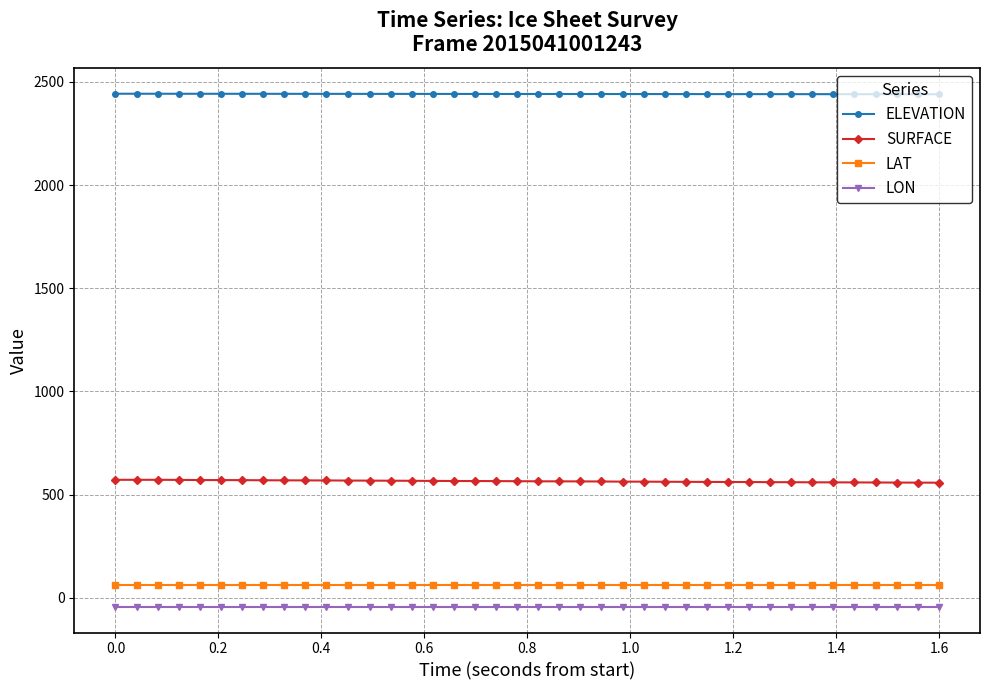

What is the greatest value displayed?

2442.3